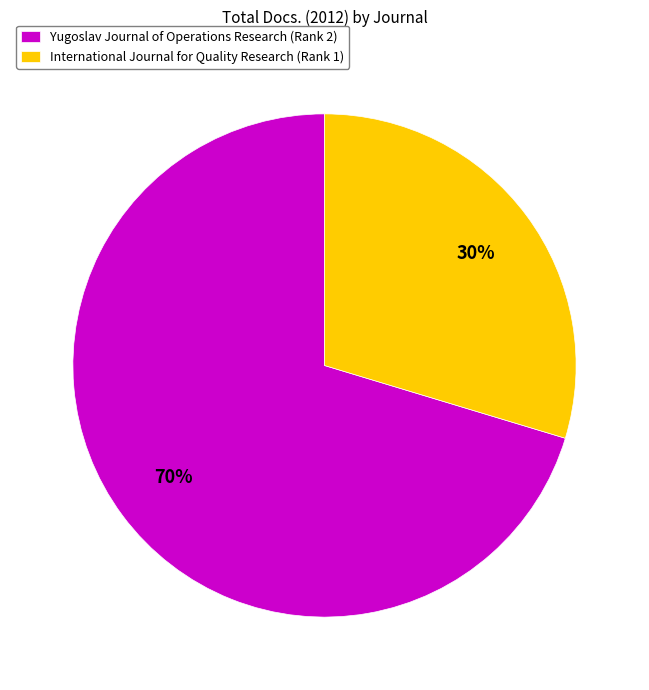

How many slices are in this pie chart?

2